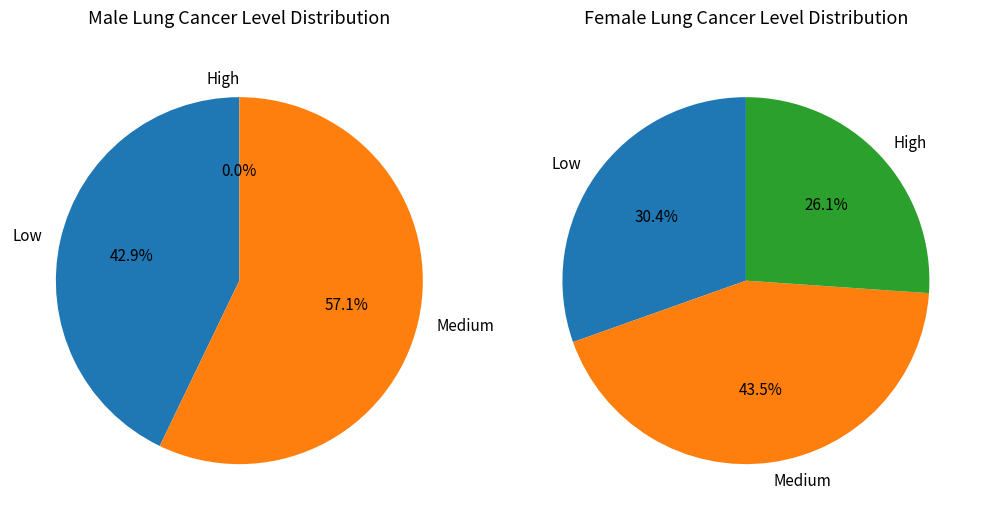

To the nearest percent, what percentage of the pie is higher?

26%